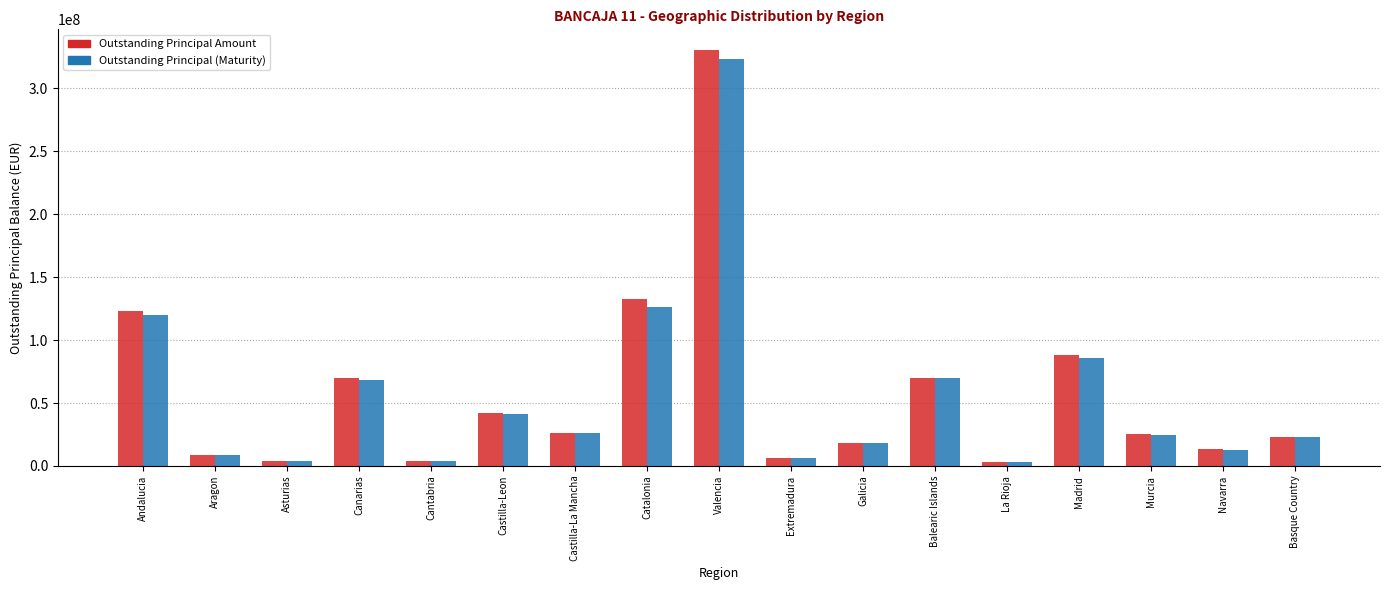

Between Castilla-La Mancha and Extremadura, which series saw the biggest shift?

Outstanding Principal Amount